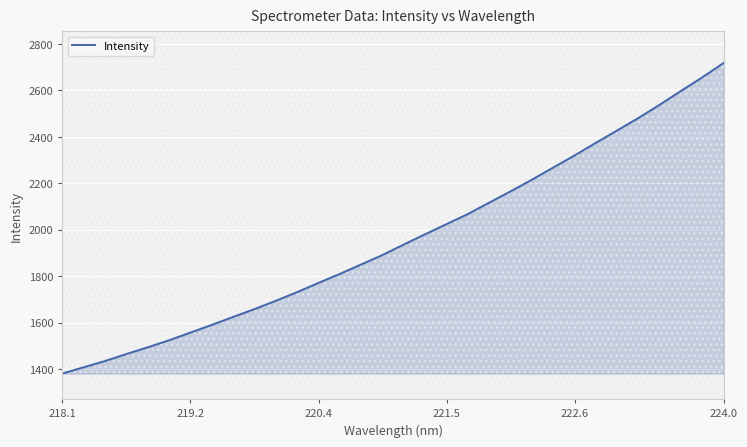

What is the minimum value for Intensity?

1380.4